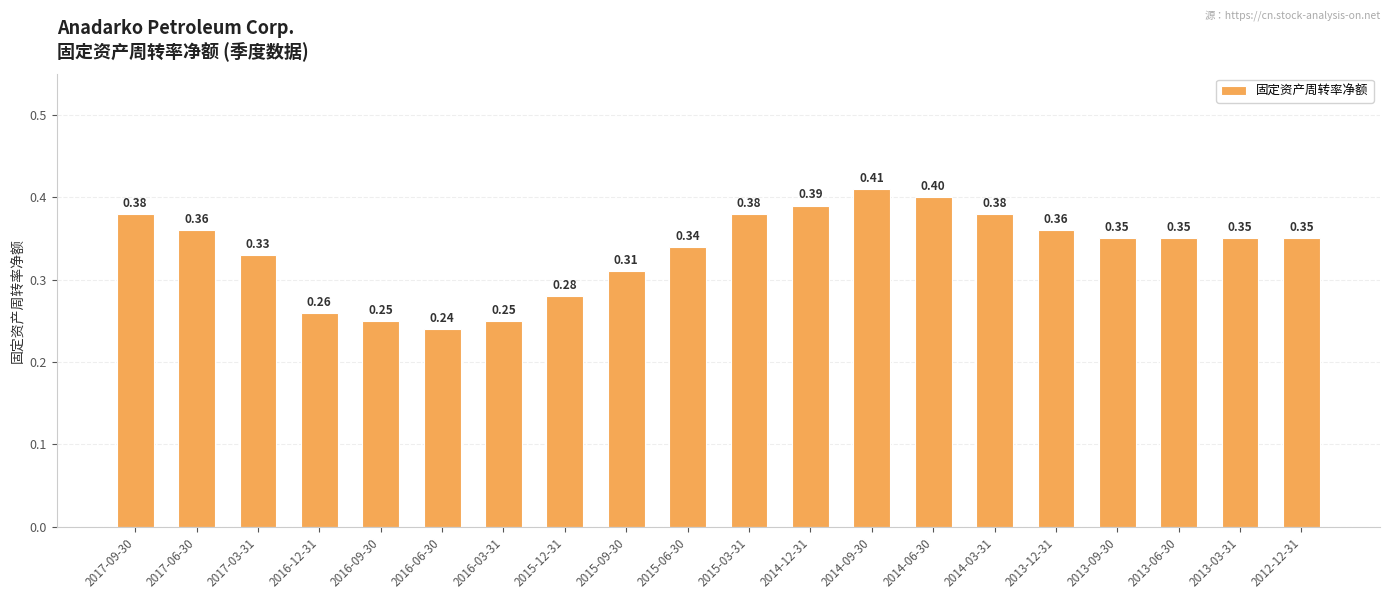

Which has a higher value, 2016-03-31 or 2015-03-31?

2015-03-31